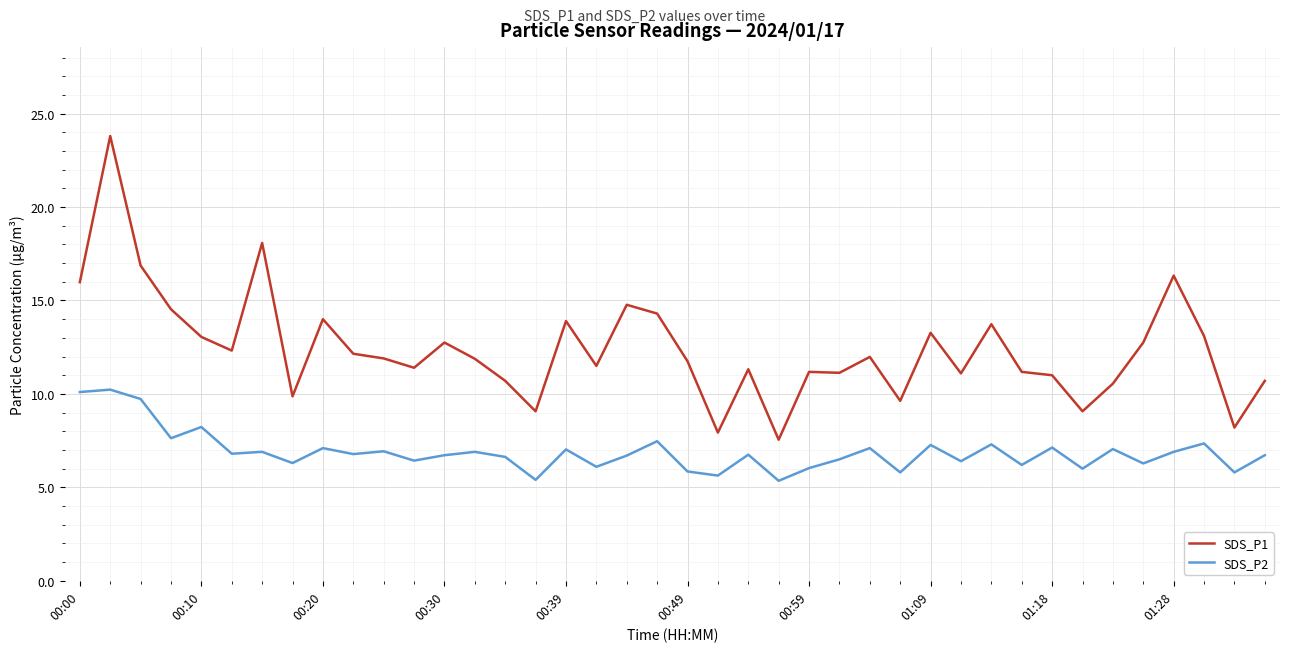

What is the highest value of the SDS_P2 series?

10.2